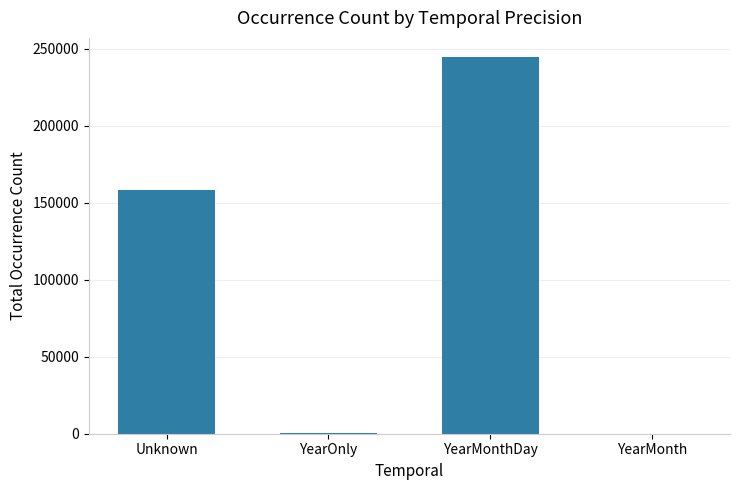

The value at YearMonth is 4. True or false?

True